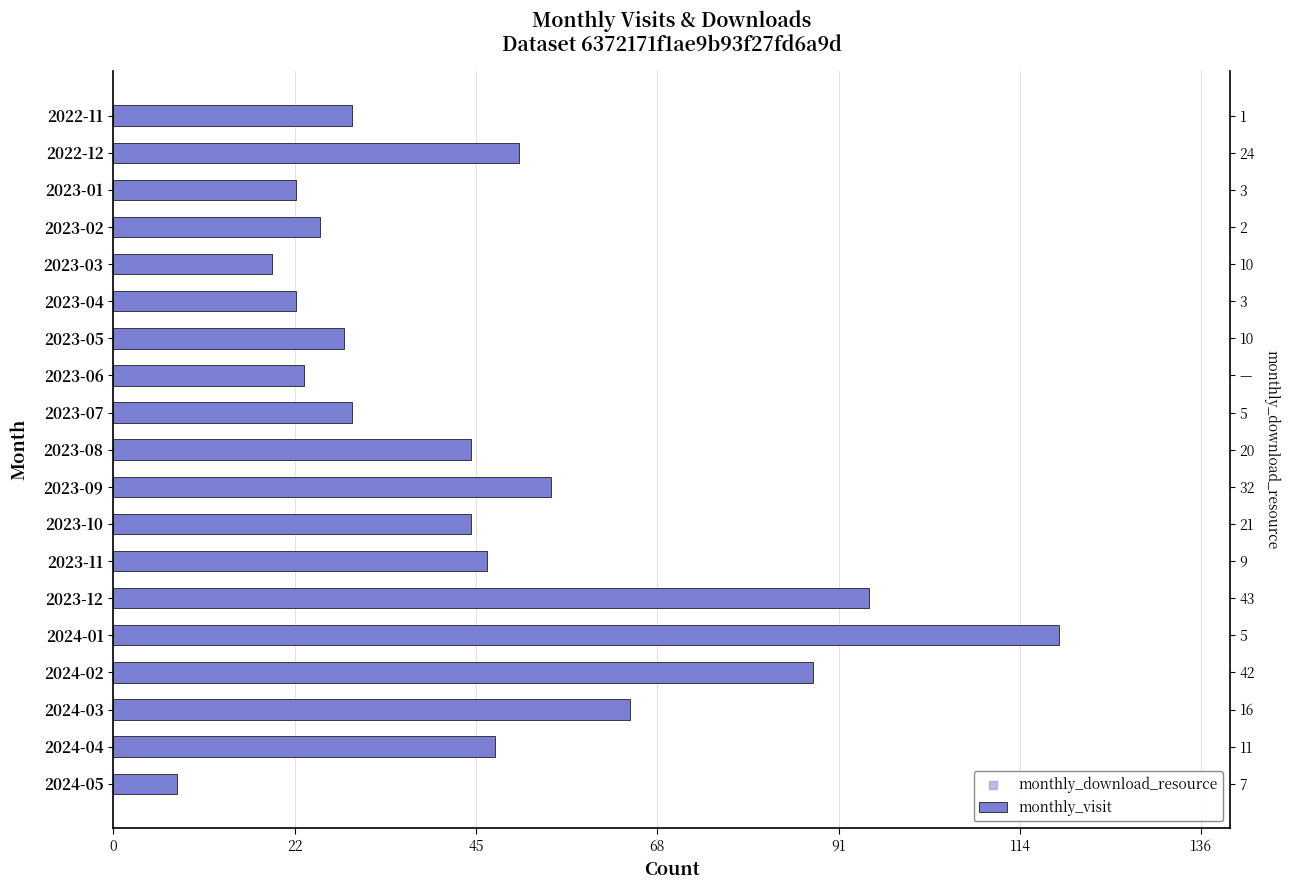

What is the ratio of the value at 2023-06 to the value at 2022-11?

0.8